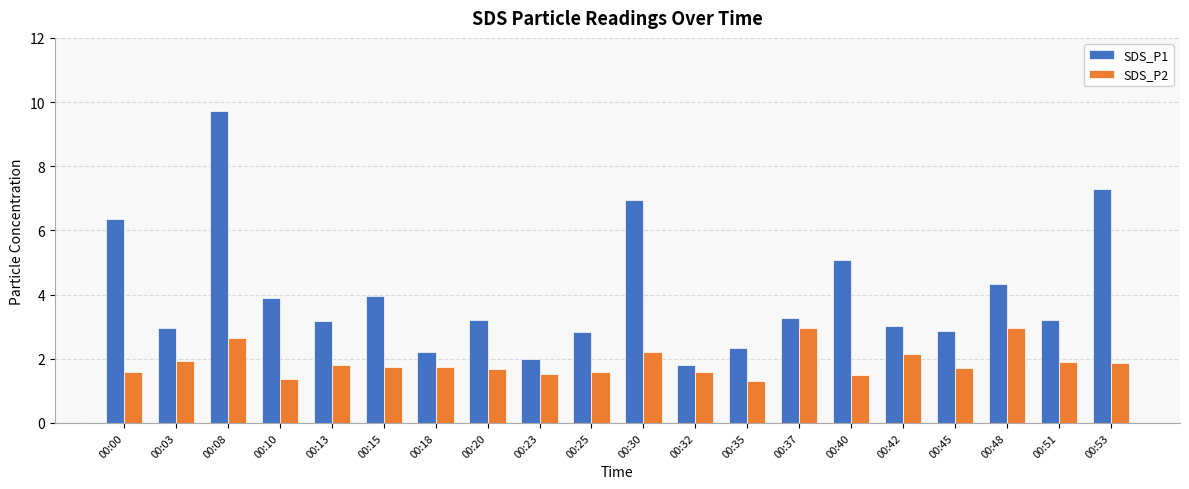

At which label is SDS_P1 closest to 5?

00:40